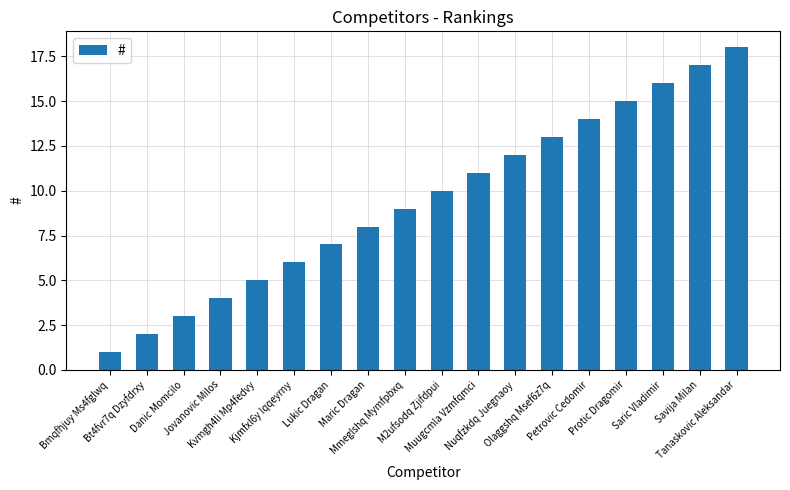

What is the label of the 2nd bar from the right?

Savija Milan